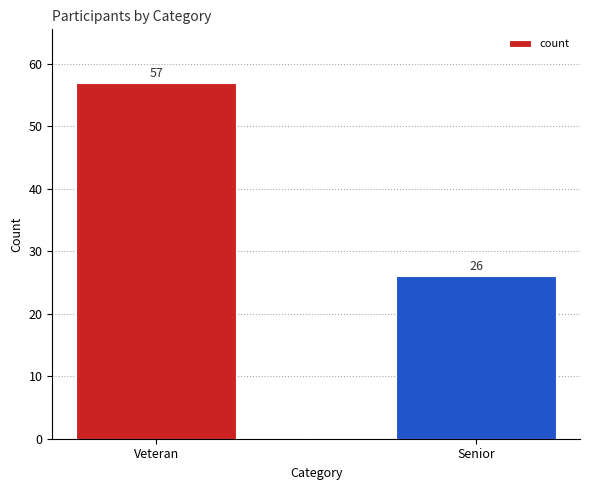

How many bars are there in total?

2